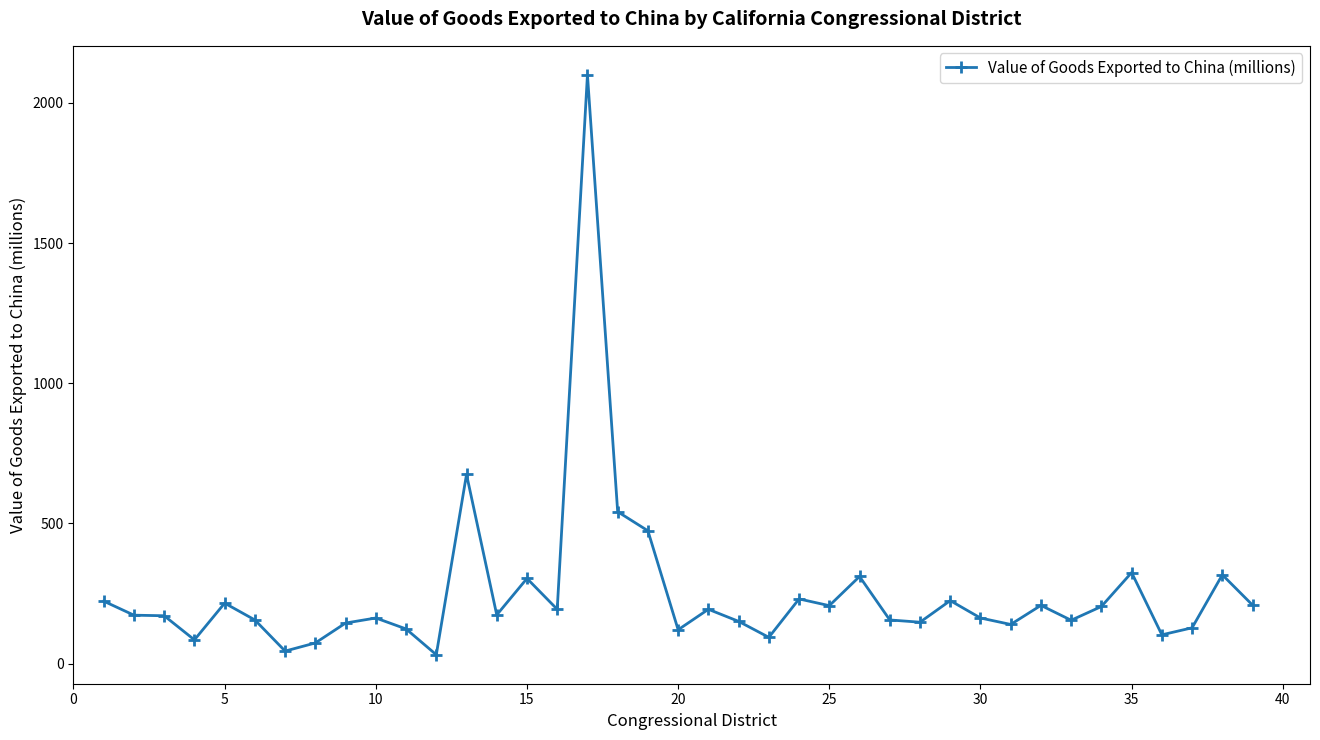

How many lines are shown in the chart?

1